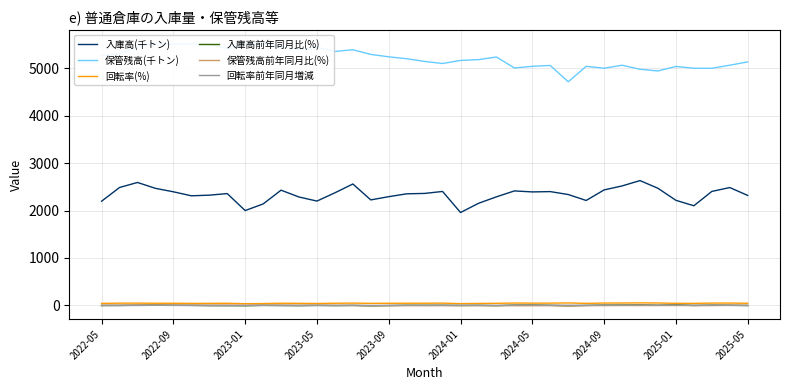

What is the value of the 回転率(%) point at the 35th from the left?

48.1